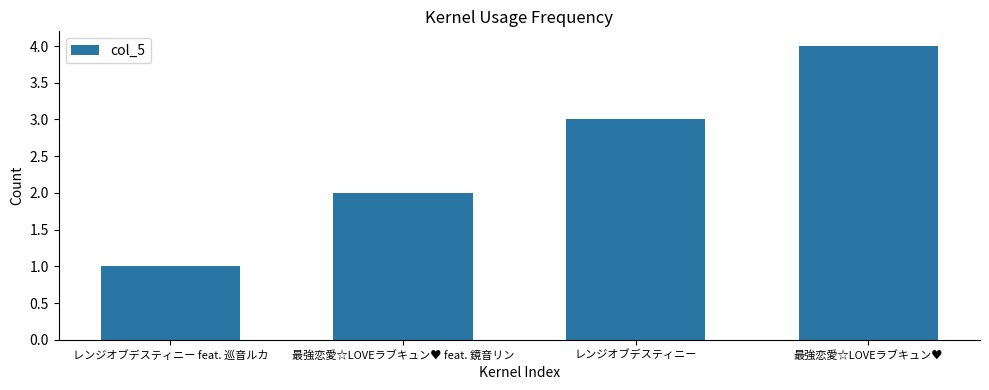

List the labels in order of value, largest first.

最強恋愛☆LOVEラブキュン♥, レンジオブデスティニー, 最強恋愛☆LOVEラブキュン♥ feat. 鏡音リン, レンジオブデスティニー feat. 巡音ルカ